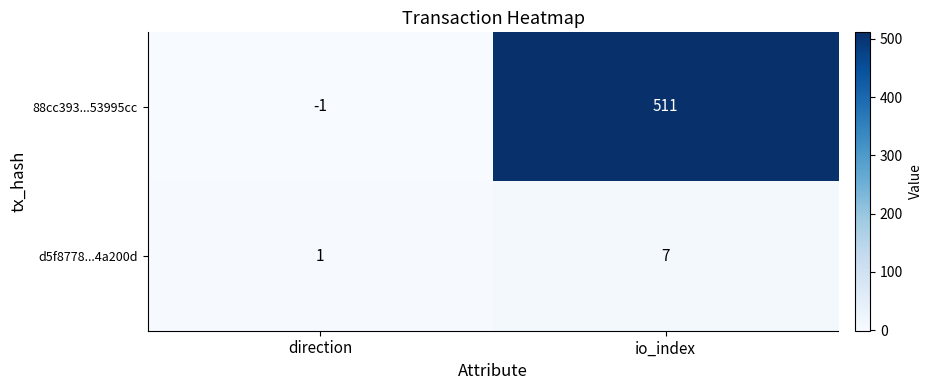

At which label is 88cc393...53995cc closest to 255?

direction